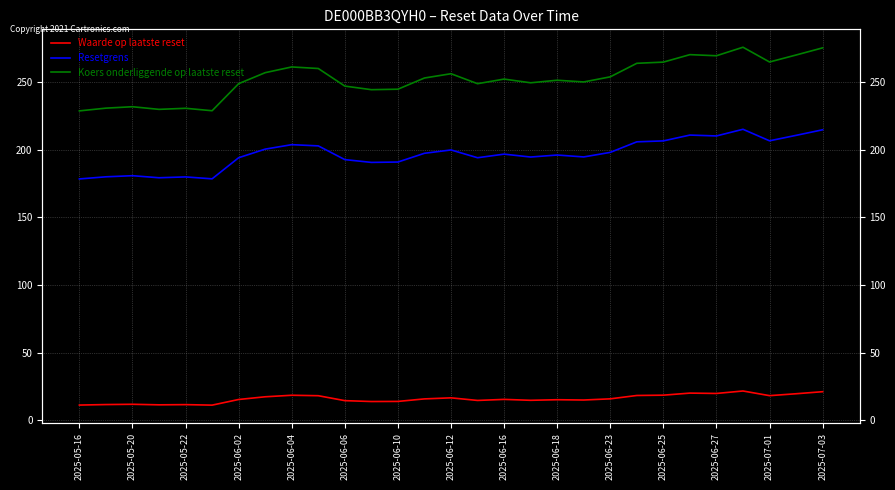

True or false: Koers onderliggende op laatste reset and Resetgrens cross at least once.

False